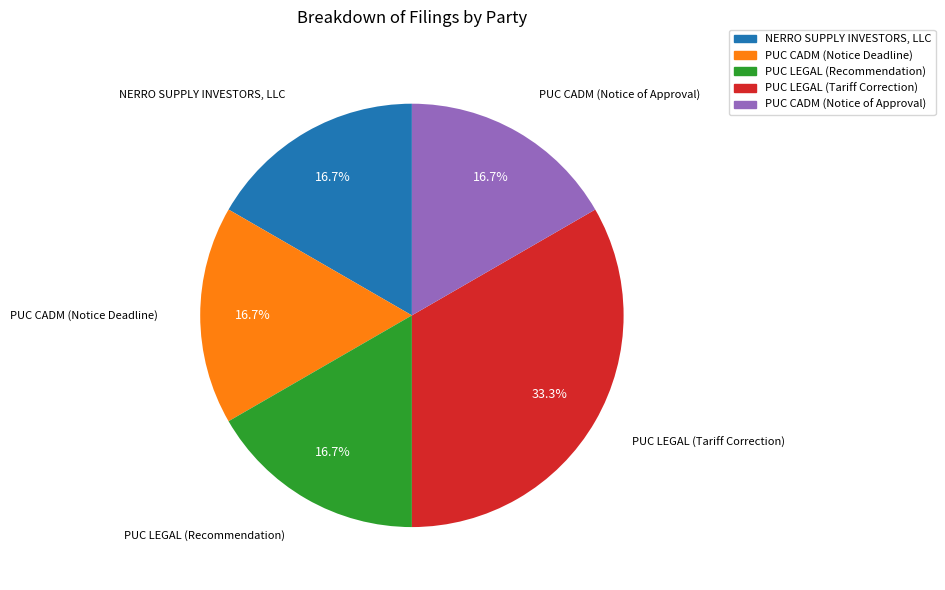

Combined, do PUC CADM (Notice of Approval) and NERRO SUPPLY INVESTORS, LLC account for over 50%?

No